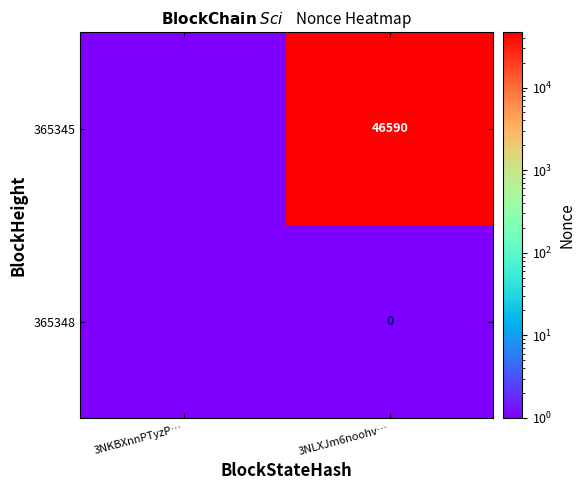

Is it true that 365345 equals 62008 at 3NLXJm6noohv…?

False